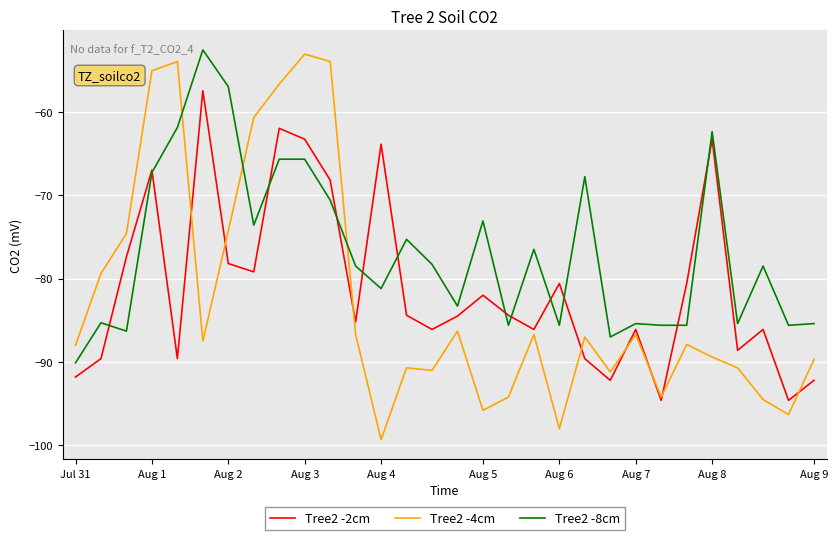

What is the average value of the Tree2 -2cm series?

-81.0